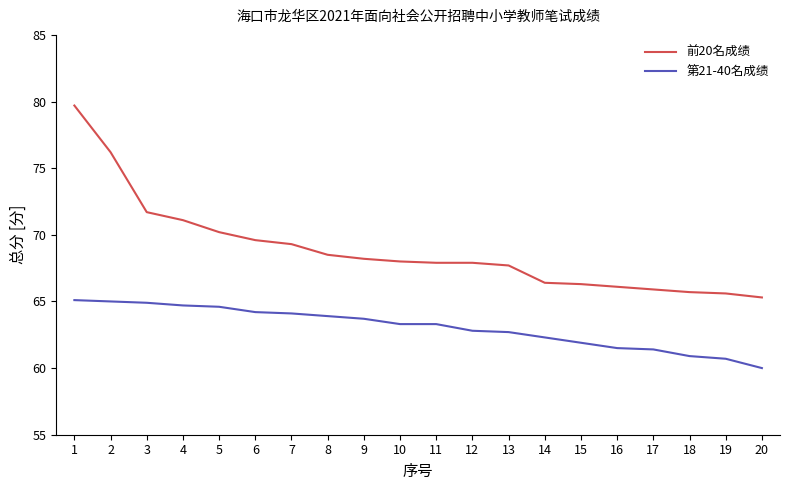

Does the chart display data point markers on the line(s)?

No